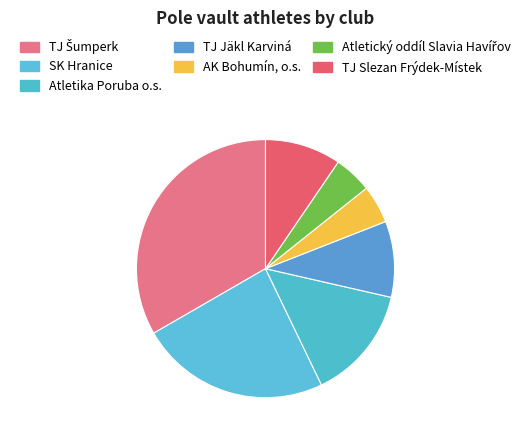

To the nearest percent, what is the difference between the Atletika Poruba o.s. and TJ Jäkl Karviná slice percentages?

5%